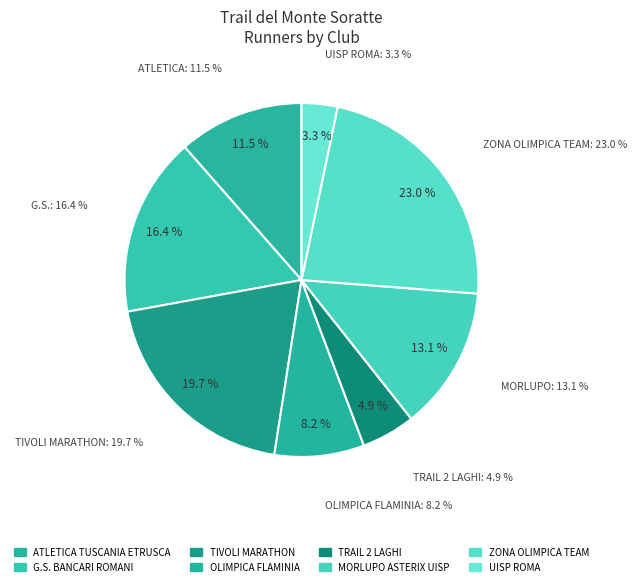

To the nearest percent, what percentage of the pie is UISP ROMA?

3%